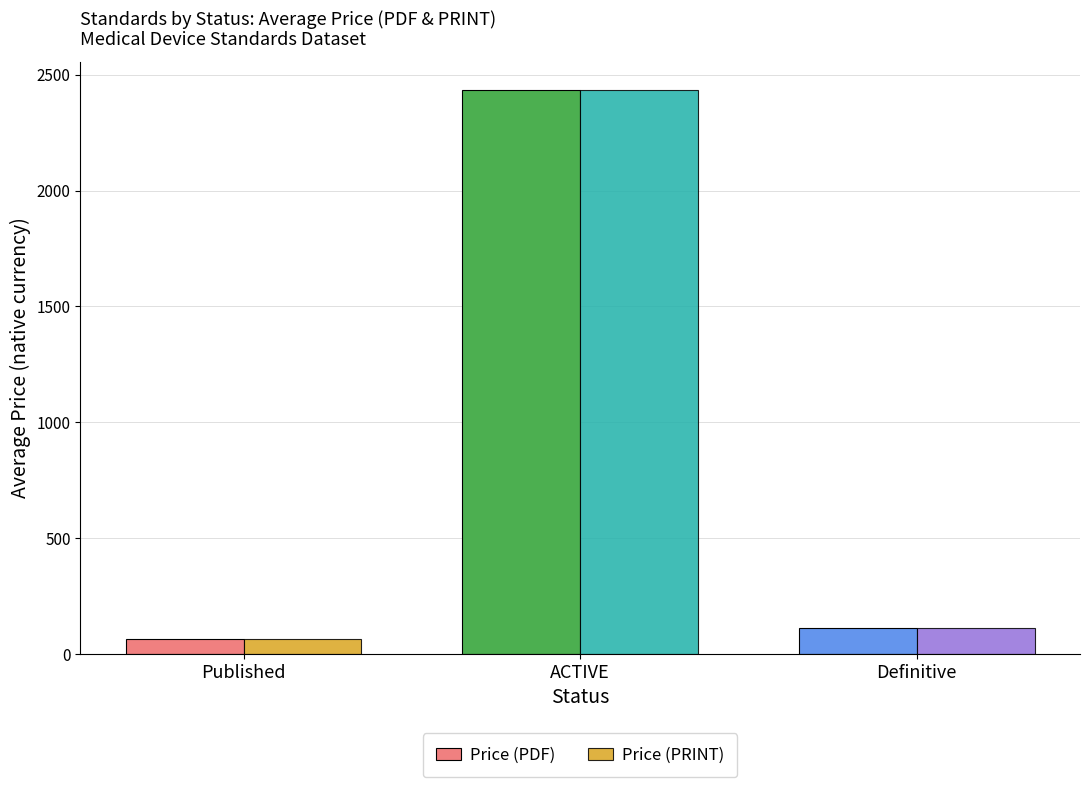

Read the Price (PDF) value at Published.

66.6